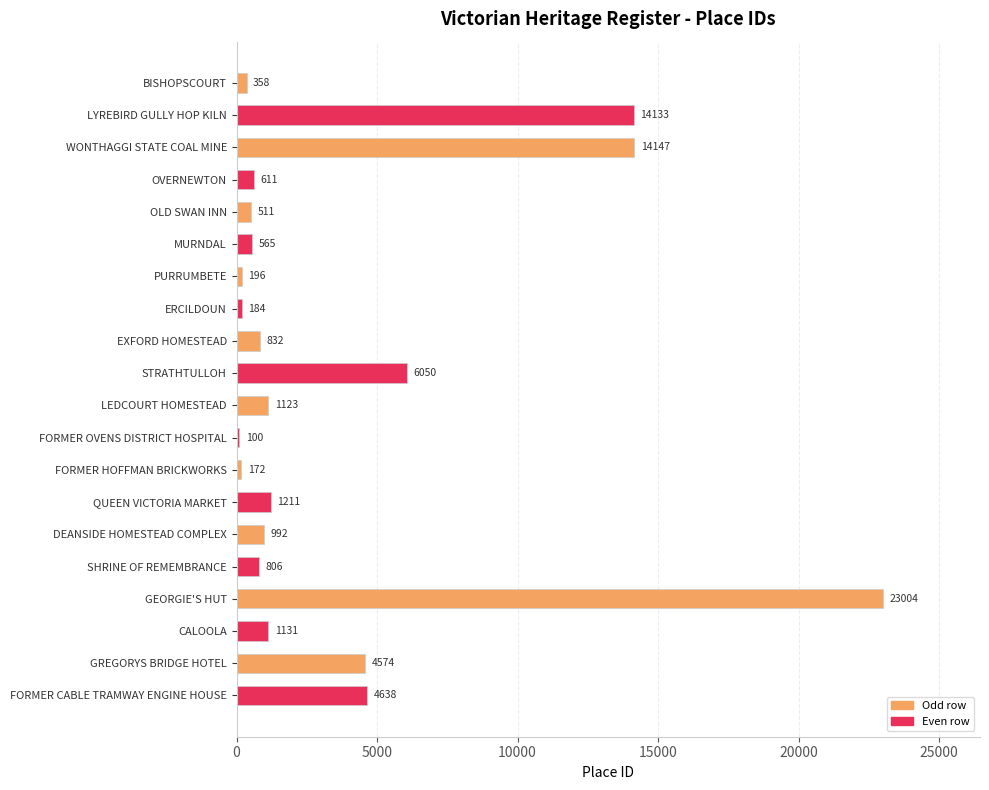

Reading top to bottom, transcribe all the data shown in this chart.

358	14133	14147	611	511	565	196	184	832	6050	1123	100	172	1211	992	806	23004	1131	4574	4638